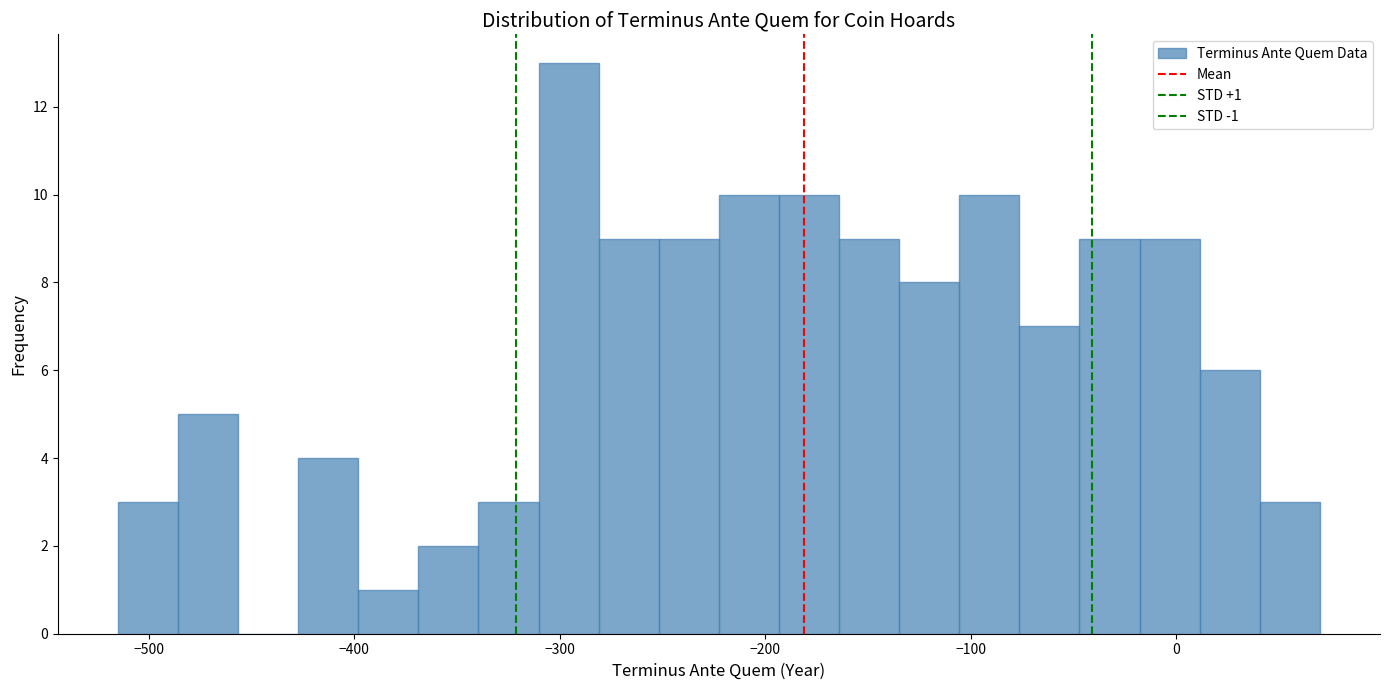

Around what value on the x-axis is the tallest bar? Give the approximate position of its centre, as read against the axis.

-300